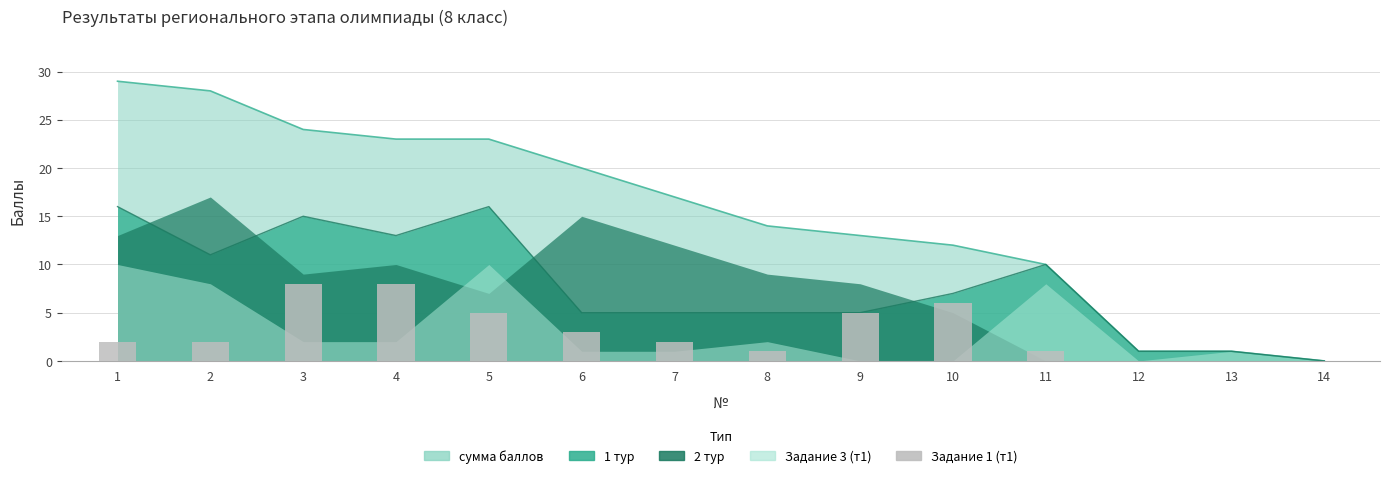

How many data points are above 2?

6